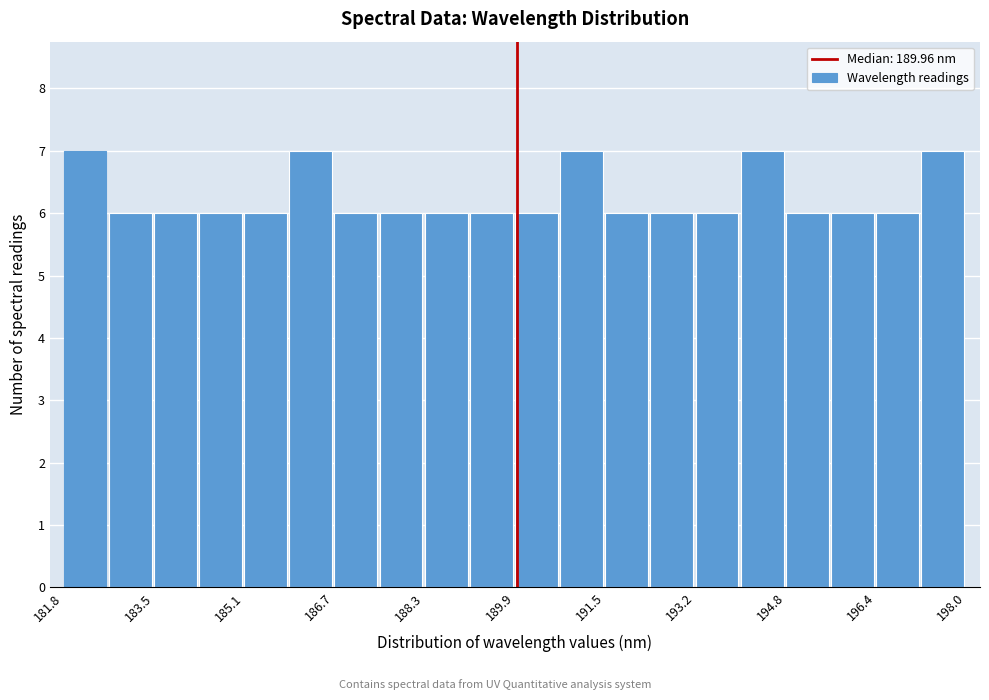

Reading left to right, list every bar in this chart as the range it spans on the x-axis followed by its height. Neither the bar edges nor the heights are printed on the chart, so give them approximately, as read against the axes.

181.8 to 182.6: 7
182.6 to 183.4: 6
183.4 to 184.2: 6
184.2 to 185.0: 6
185.0 to 185.8: 6
185.8 to 186.6: 7
186.6 to 187.6: 6
187.6 to 188.4: 6
188.4 to 189.2: 6
189.2 to 190.0: 6
190.0 to 190.8: 6
190.8 to 191.6: 7
191.6 to 192.4: 6
192.4 to 193.2: 6
193.2 to 194.0: 6
194.0 to 194.8: 7
194.8 to 195.6: 6
195.6 to 196.4: 6
196.4 to 197.2: 6
197.2 to 198.0: 7